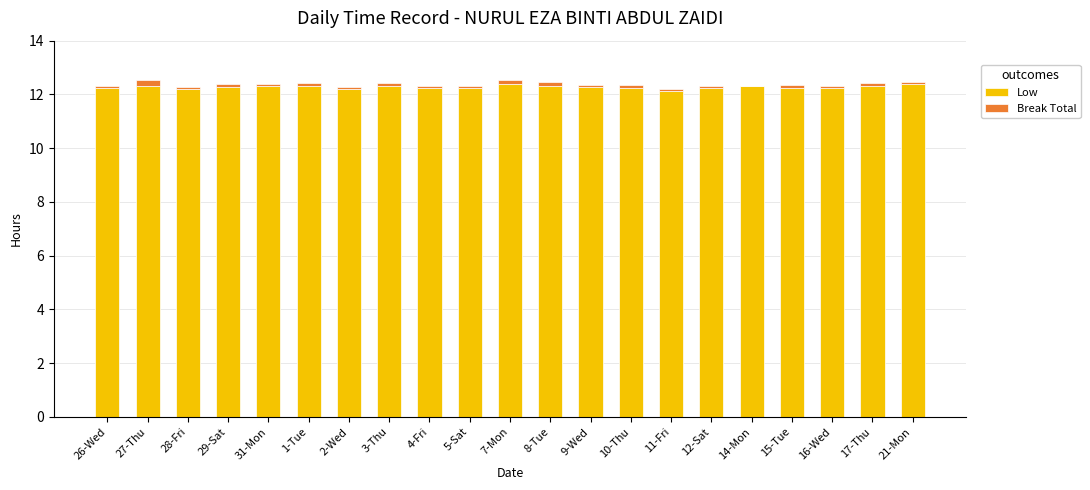

Are the bars horizontal?

No